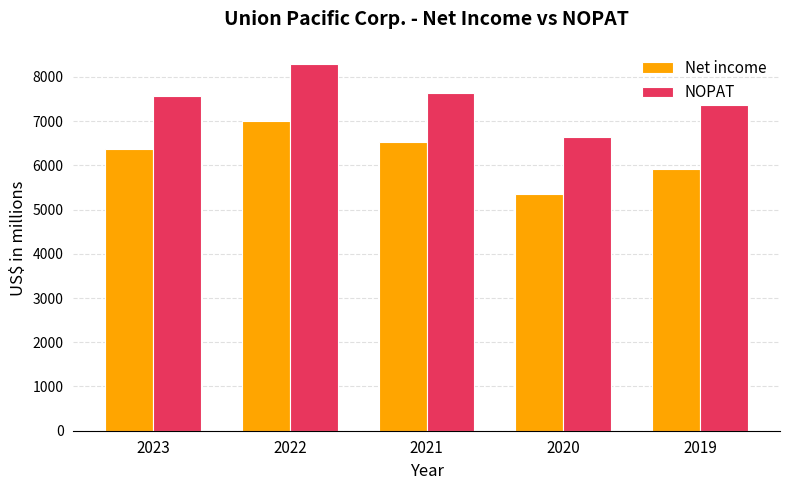

Reading left to right, transcribe all the data shown in this chart.

Net income: 6379	6998	6523	5349	5919
NOPAT: 7558	8288	7625	6650	7369